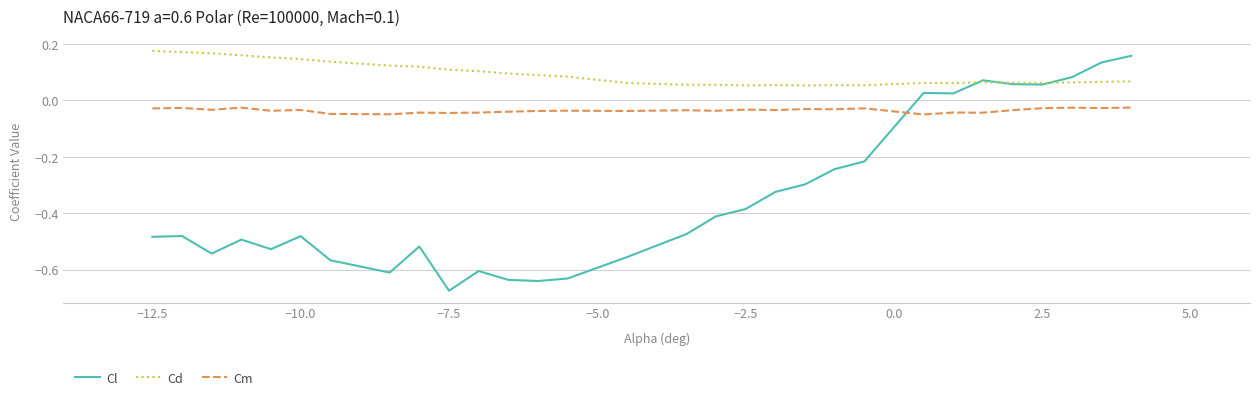

List the series in order of their overall mean, lowest first.

Cl, Cm, Cd